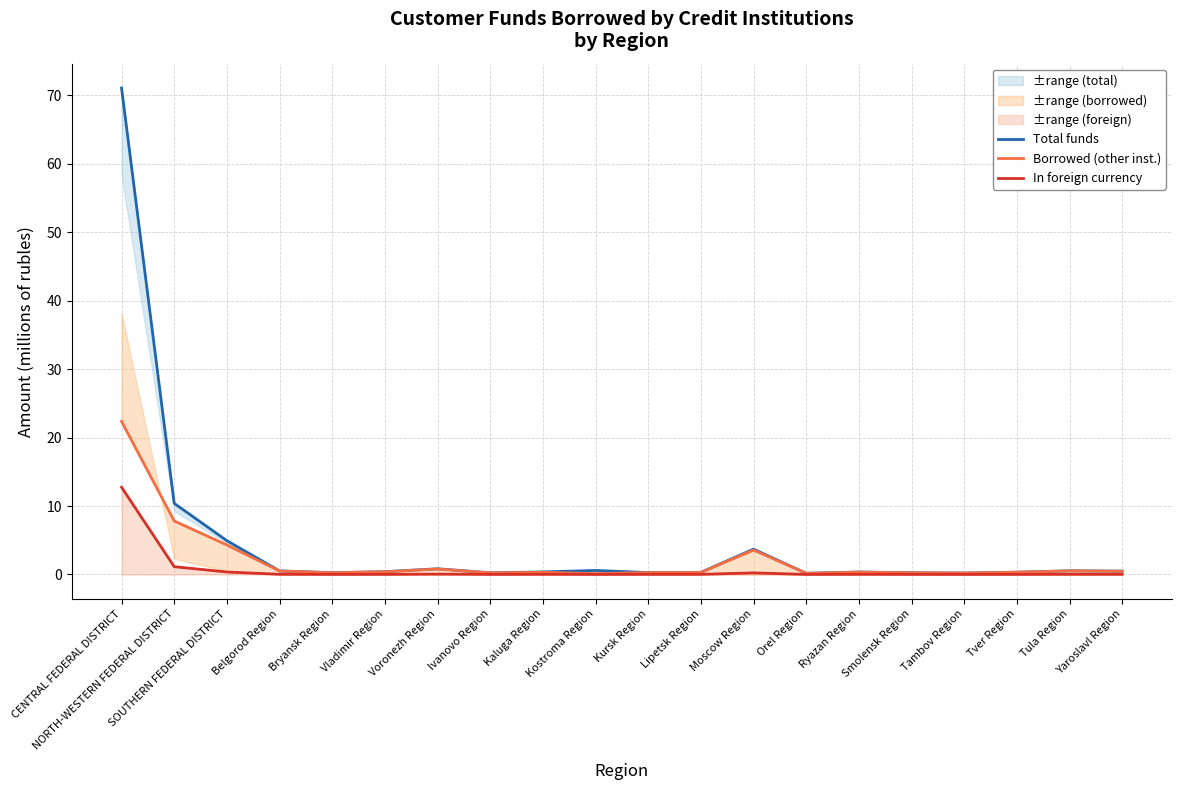

The In foreign currency series shows 0.0 at Smolensk Region. True or false?

True